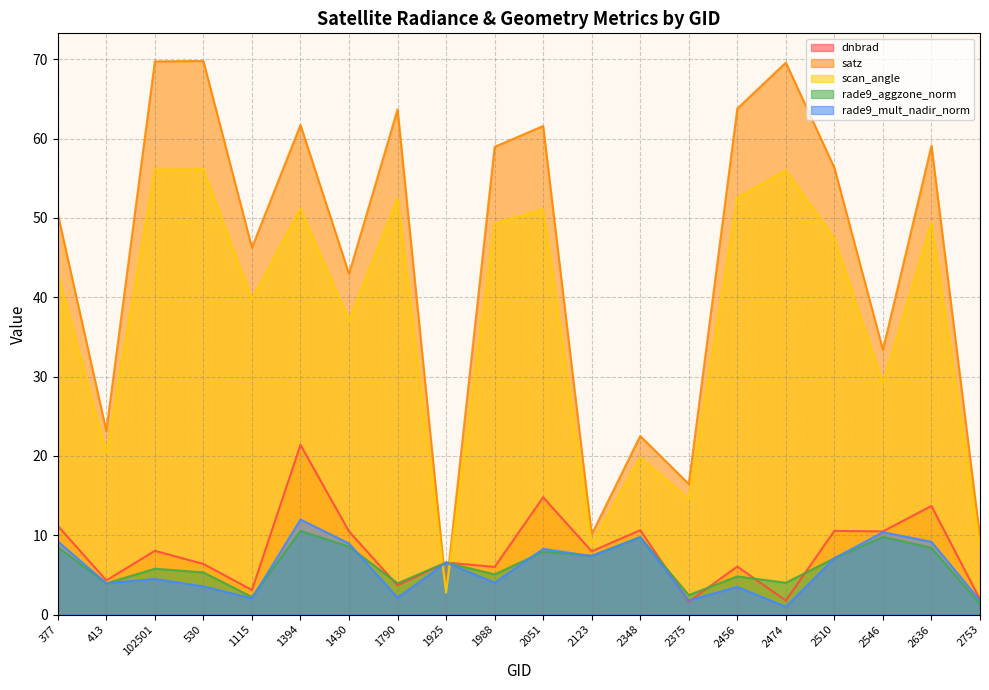

Which has a higher value, 2753 or 1115?

1115